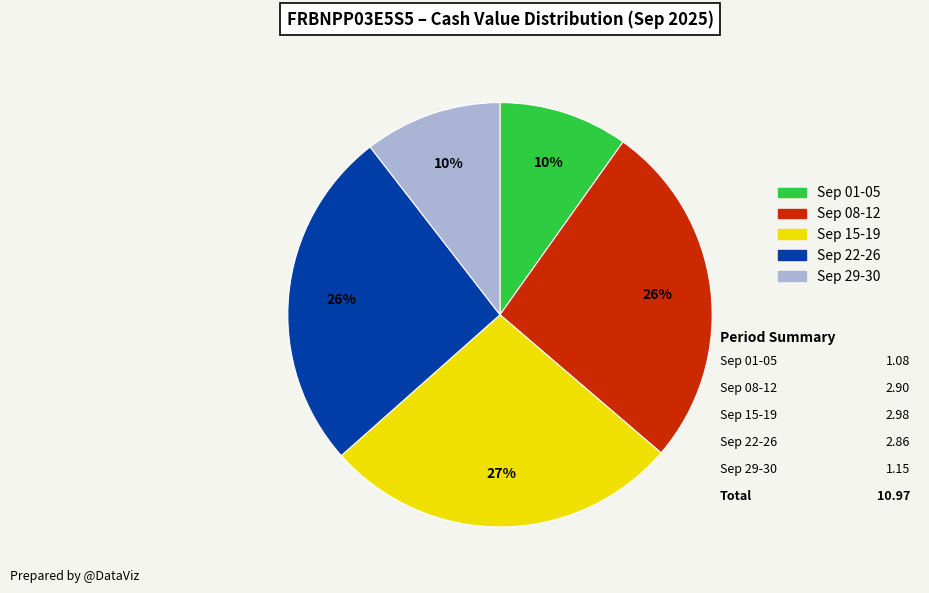

To the nearest percent, what is the average slice percentage?

20%